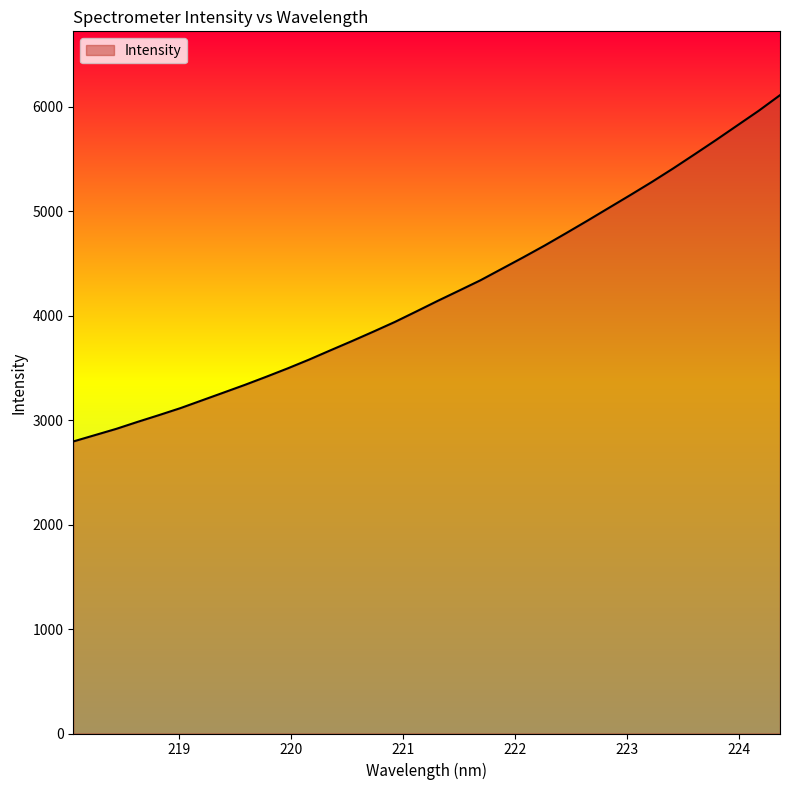

How many values are below 4140?

17